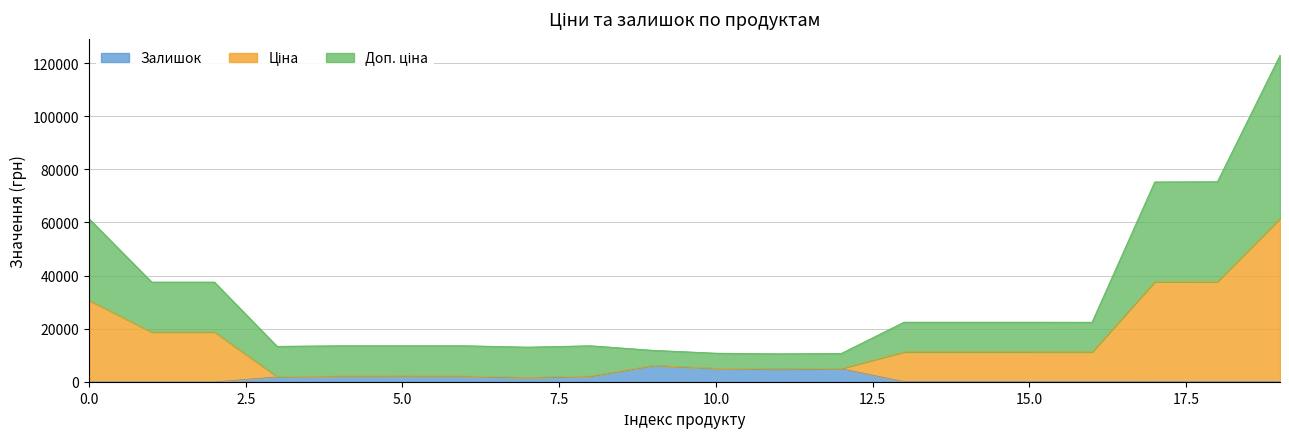

What is the highest value of the Залишок series?

6143.4